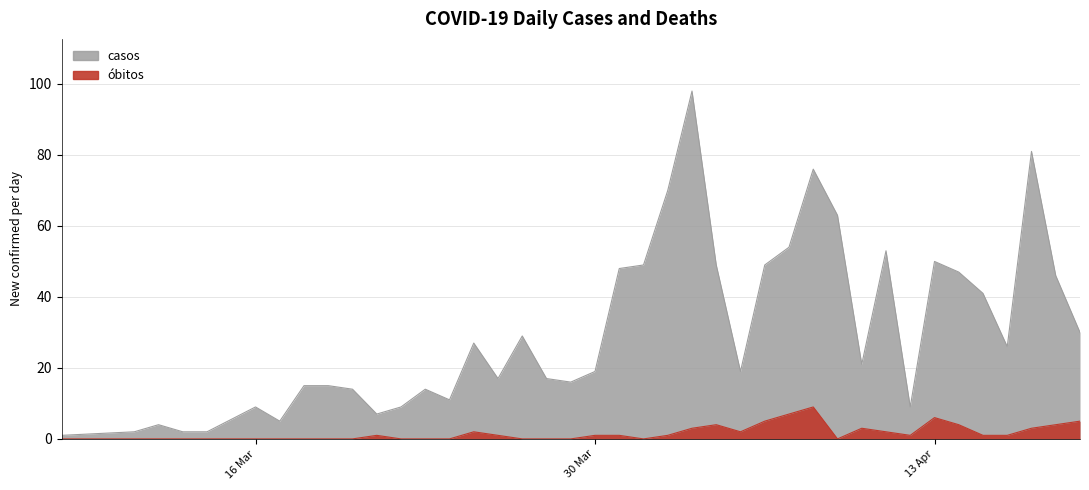

The casos series shows 83 at 2020-03-31. True or false?

False